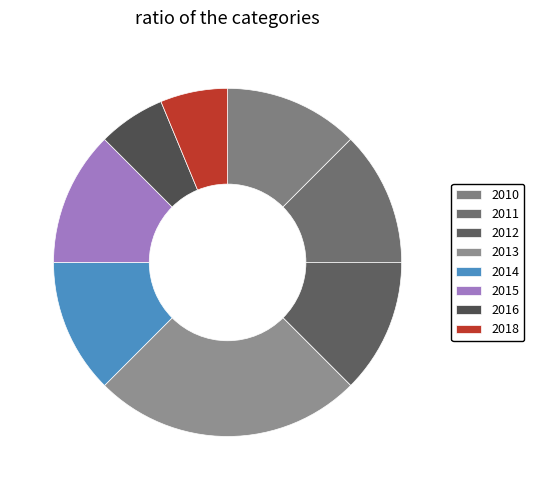

Approximately how many times larger is the value at 2011 compared to 2015?

1.0